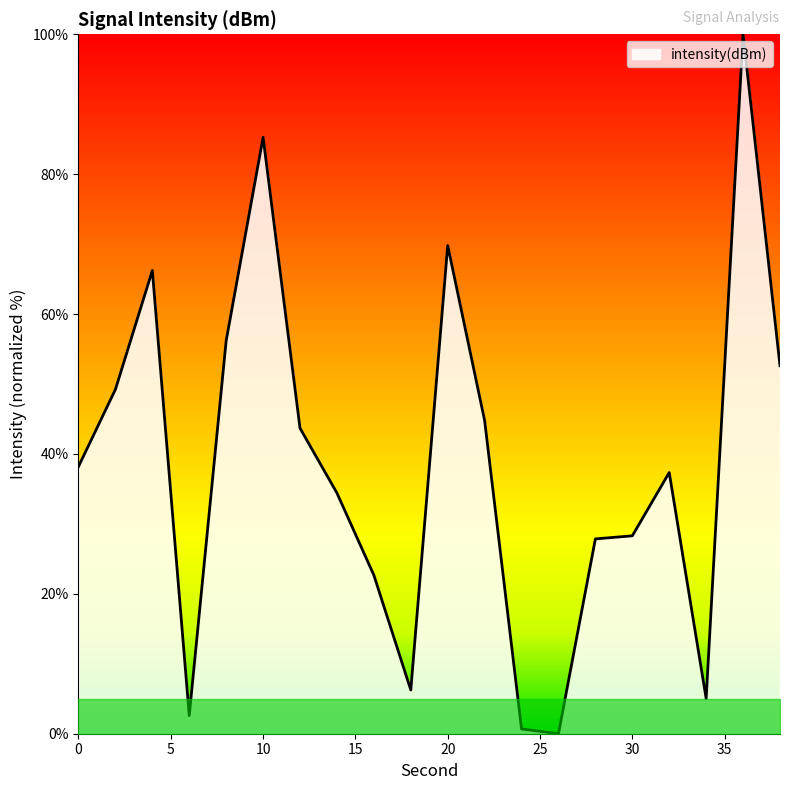

What is the greatest value displayed?

100.0